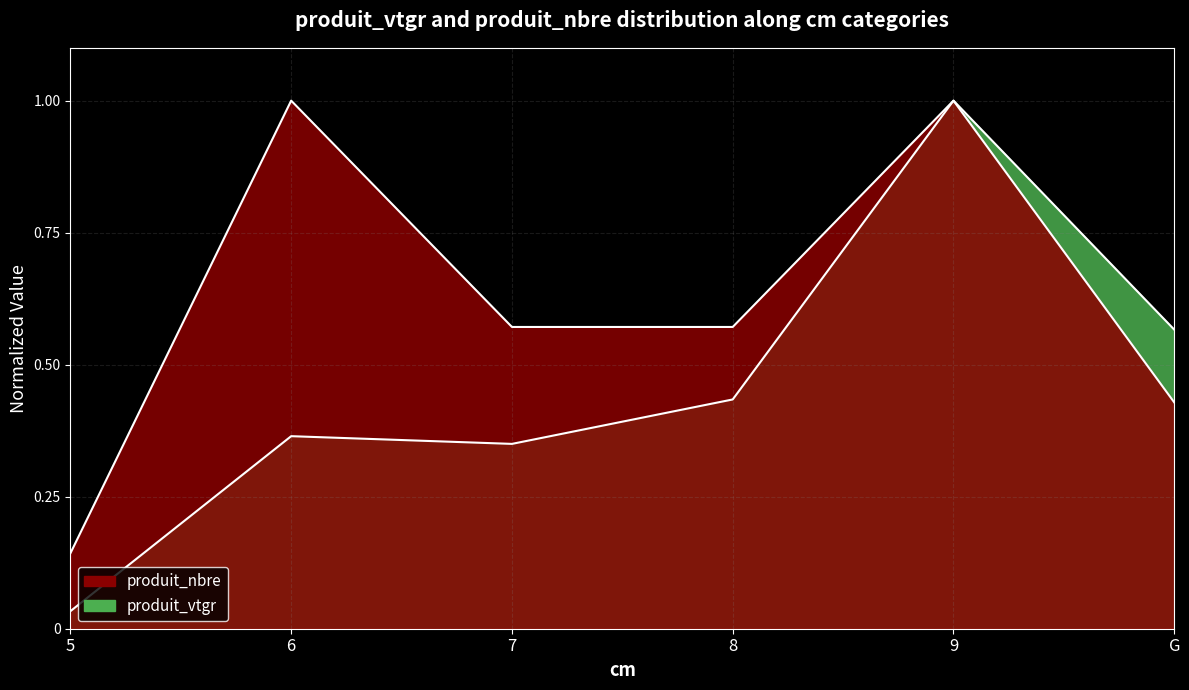

Rank the series by their maximum value, from lowest to highest.

produit_vtgr, produit_nbre